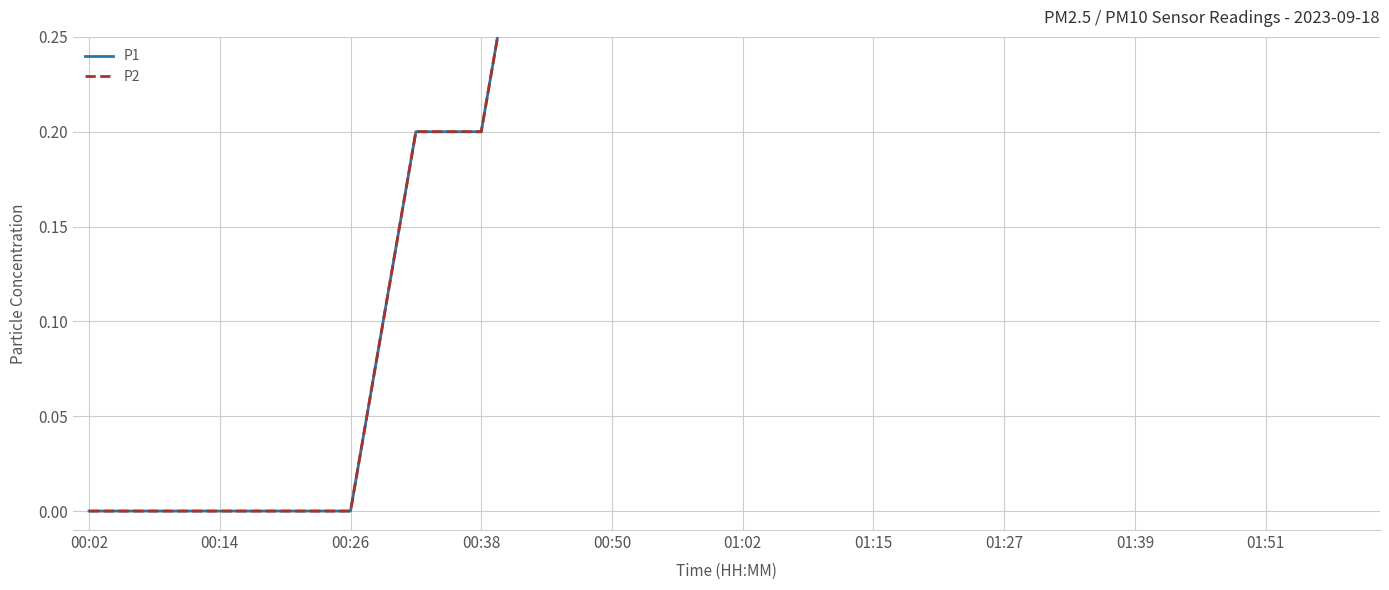

At which label is P1 closest to 0?

00:02